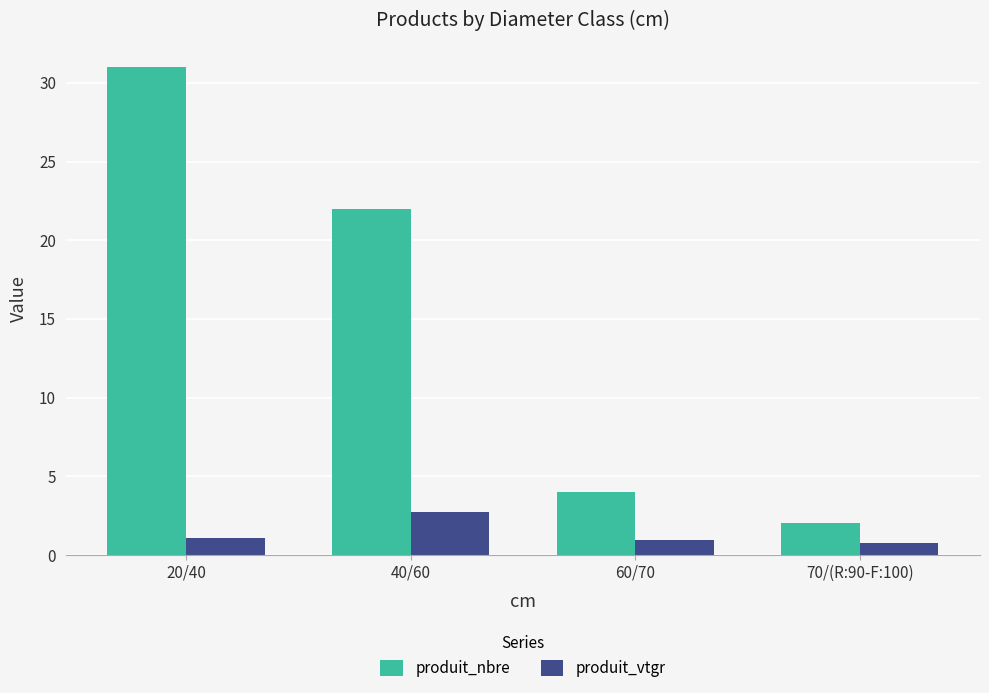

What is the maximum value for produit_nbre?

31.0